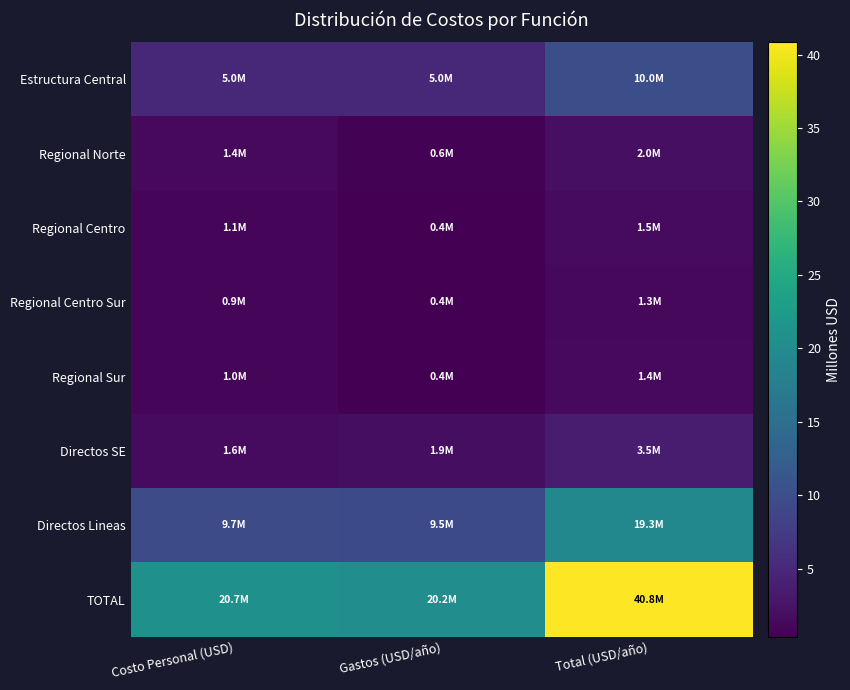

Between Gastos (USD/año) and Total (USD/año), which is larger?

Total (USD/año)